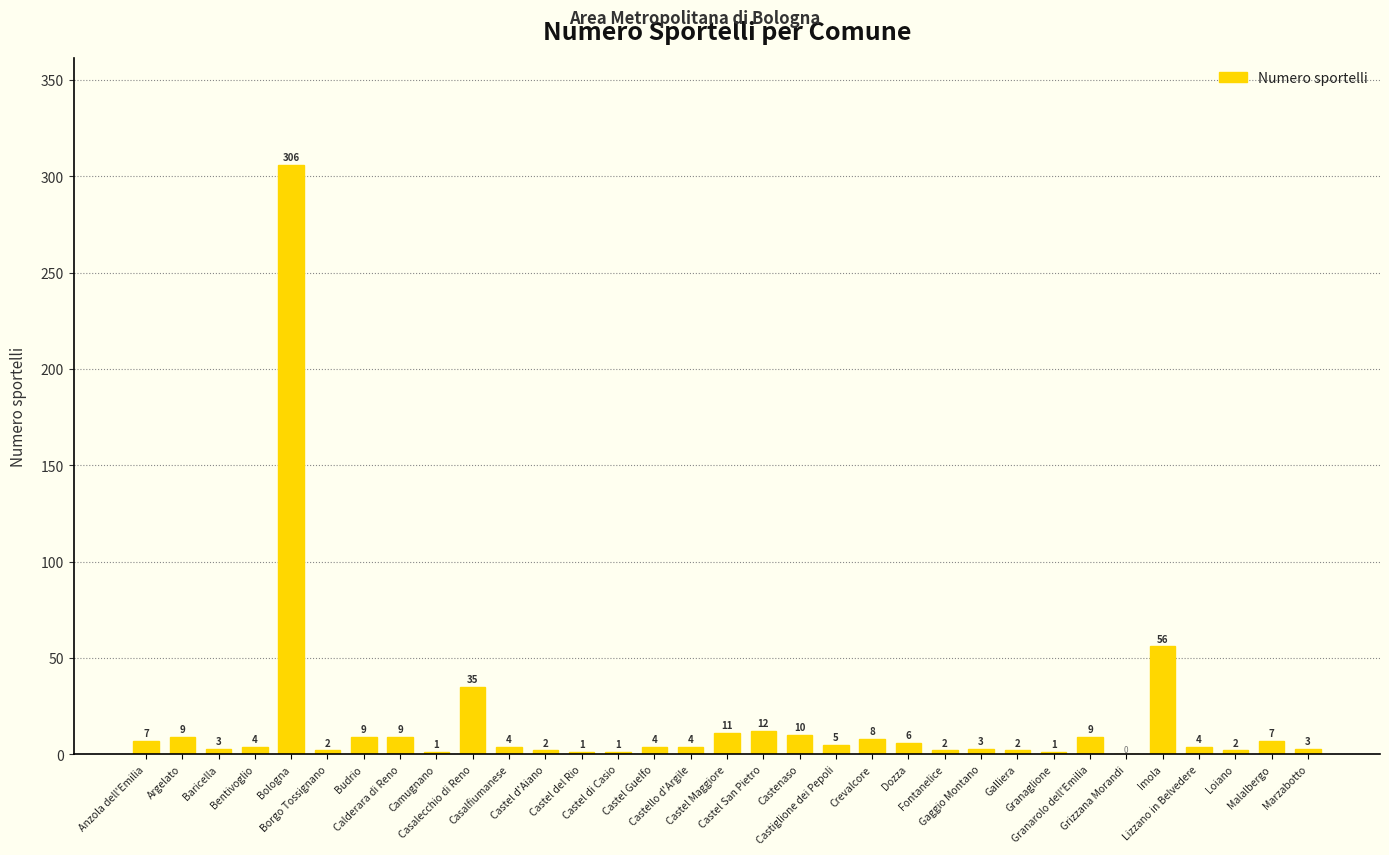

Reading left to right, list all the values displayed in this chart.

7	9	3	4	306	2	9	9	1	35	4	2	1	1	4	4	11	12	10	5	8	6	2	3	2	1	9	0	56	4	2	7	3